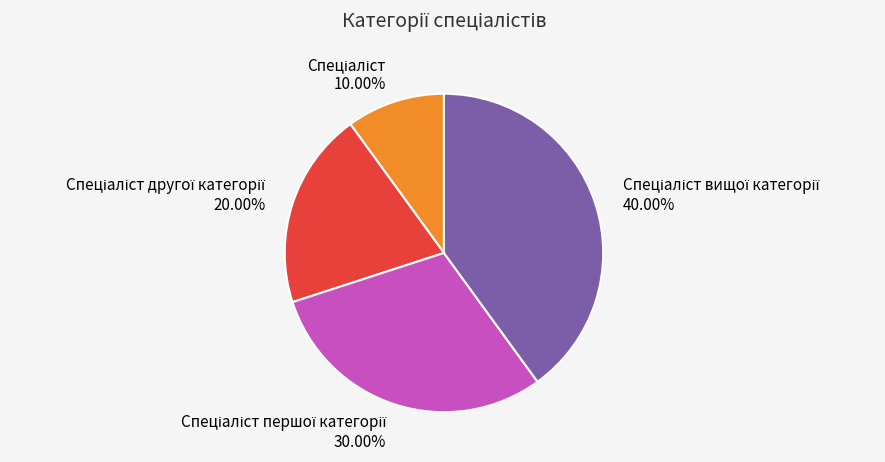

Does any single category account for the majority?

No